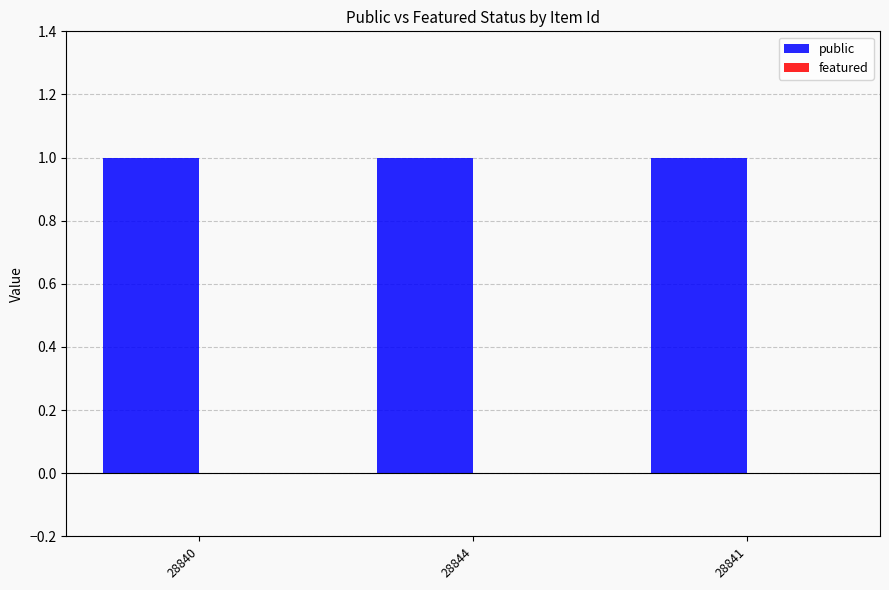

Does the chart contain any negative values?

No